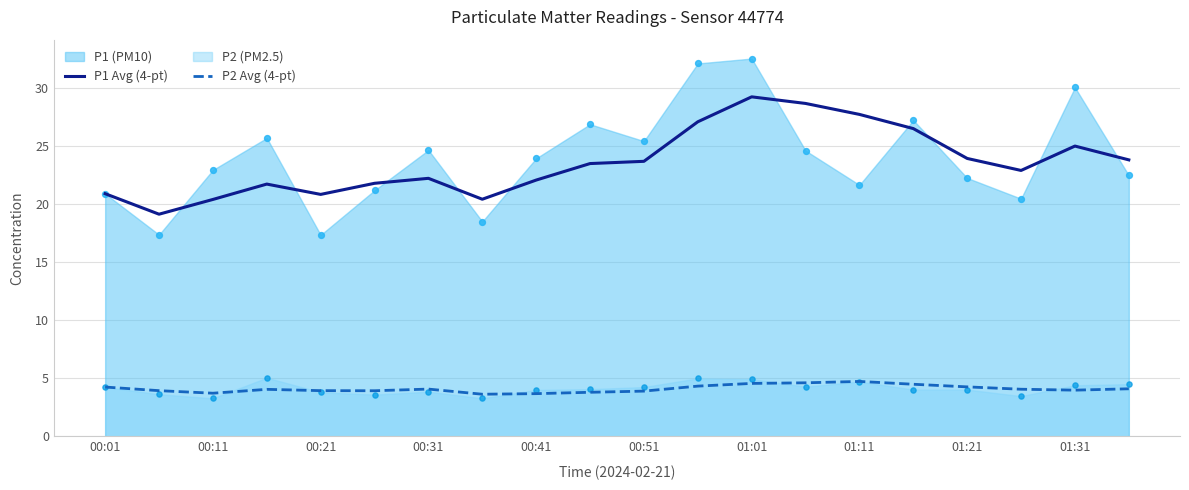

Which series has the largest total across all categories?

P1 Avg (4-pt)